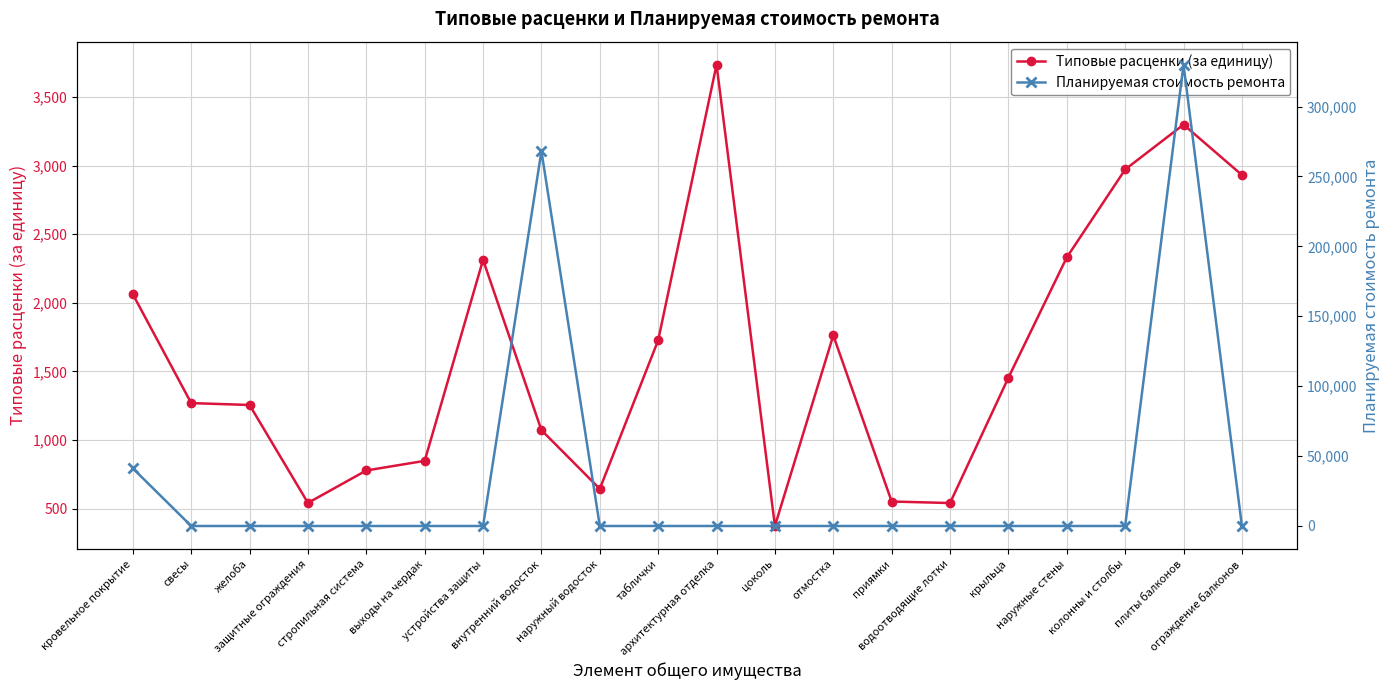

What is the label of the 8th point from the left?

внутренний водосток